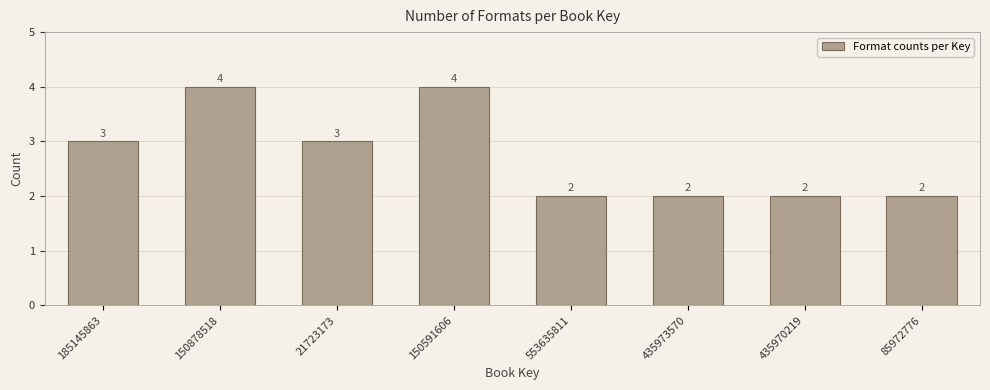

Reading left to right, what are all the values shown in this chart?

185145863=3	150878518=4	21723173=3	150591606=4	553635811=2	435973570=2	435970219=2	85972776=2